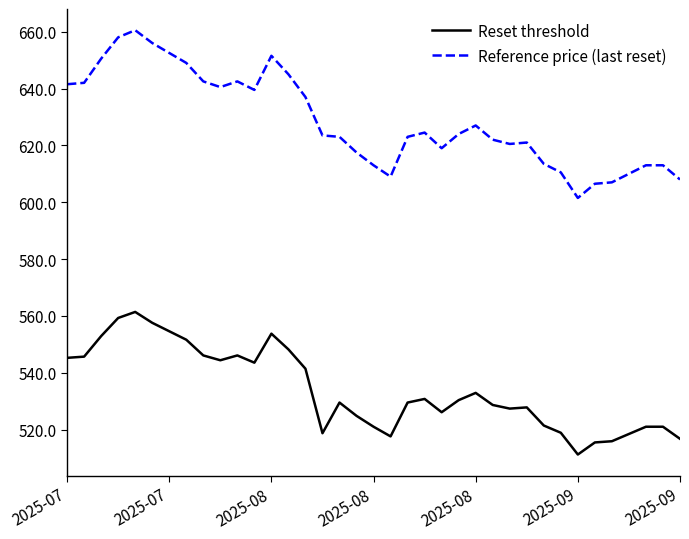

True or false: Reset threshold and Reference price (last reset) cross at least once.

False